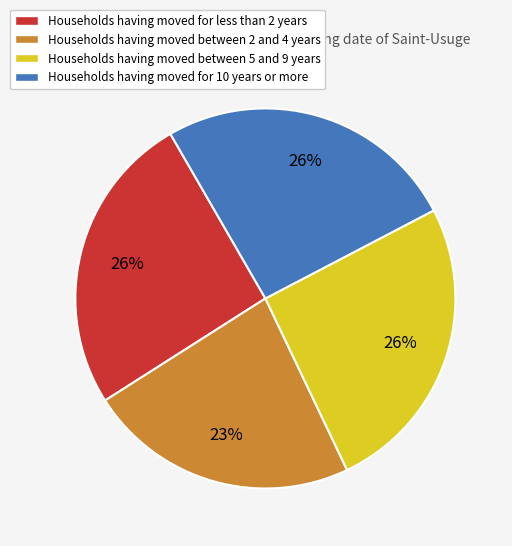

To the nearest percent, what is the difference between the largest and smallest slice percentages?

3%